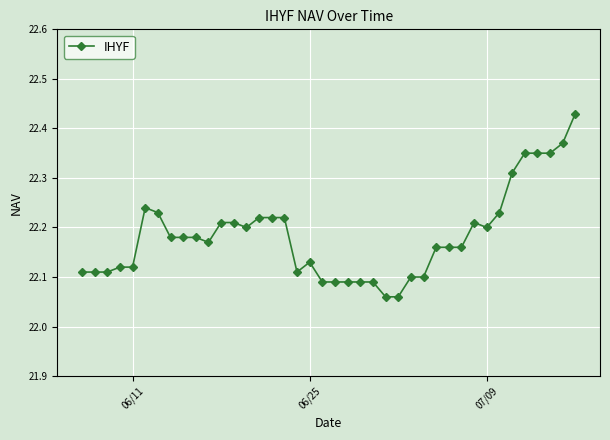

True or false: there are more than 1 points higher than both neighbors.

True